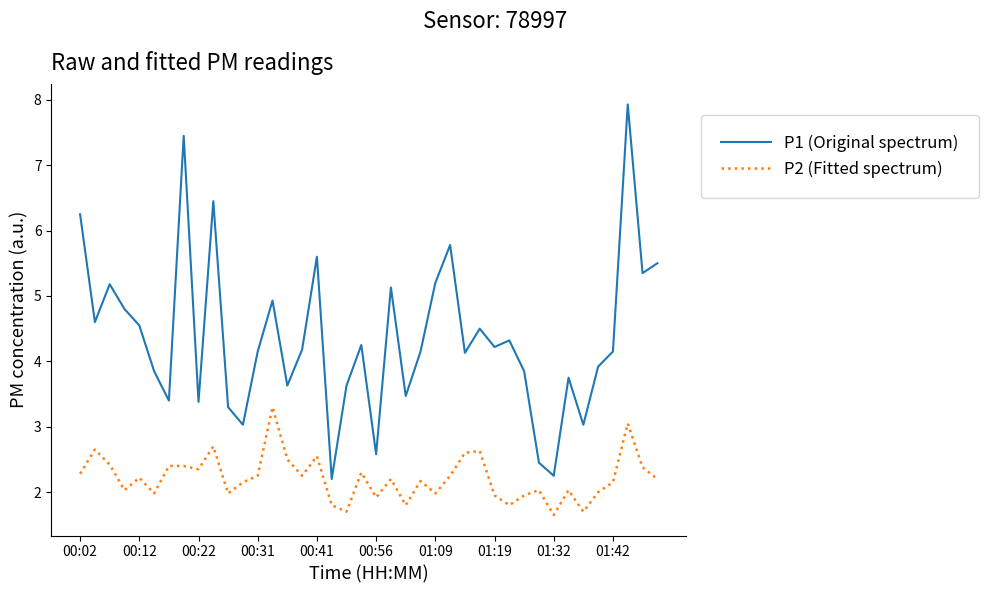

What is the highest value of the P1 (Original spectrum) series?

7.9